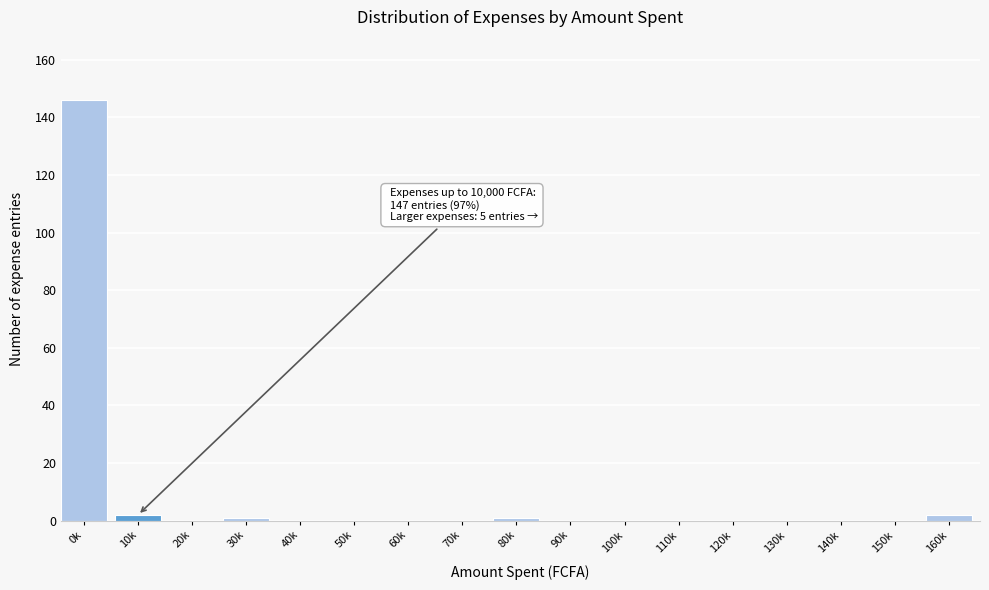

Reading right to left, what are all the values shown in this chart?

160k=2	150k=0	140k=0	130k=0	120k=0	110k=0	100k=0	90k=0	80k=1	70k=0	60k=0	50k=0	40k=0	30k=1	20k=0	10k=2	0k=146